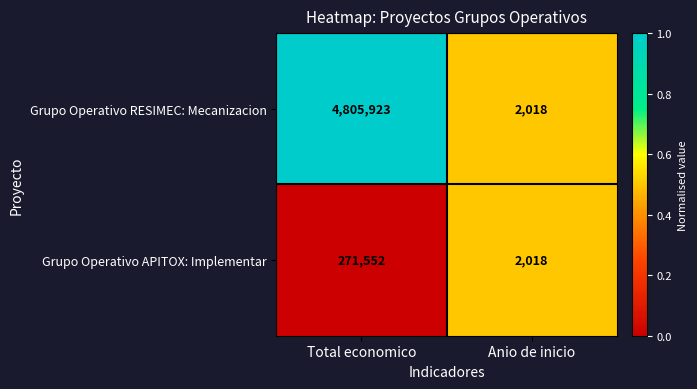

At Total economico, list the series in order from largest to smallest.

Grupo Operativo RESIMEC: Mecanizacion, Grupo Operativo APITOX: Implementar